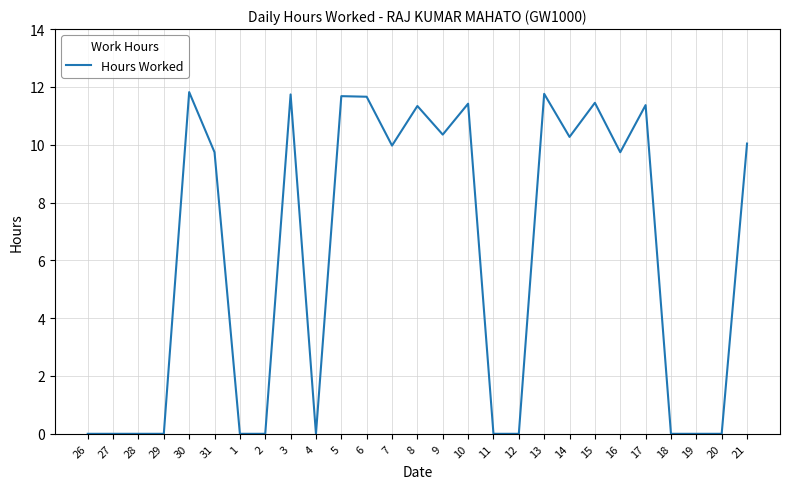

The value at 10 is 19.3. True or false?

False